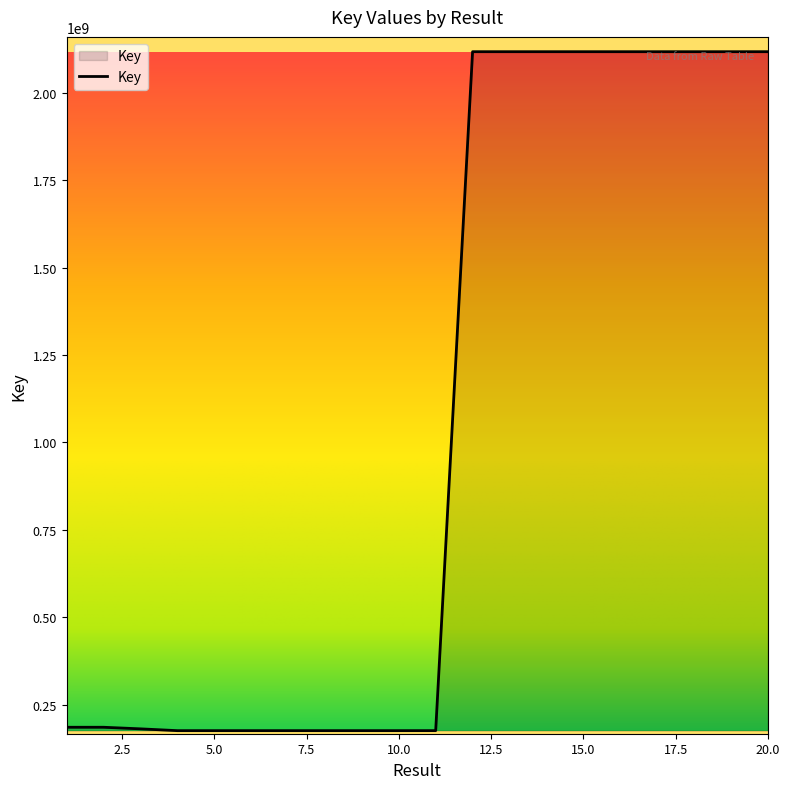

What is the smallest value displayed?

175301078